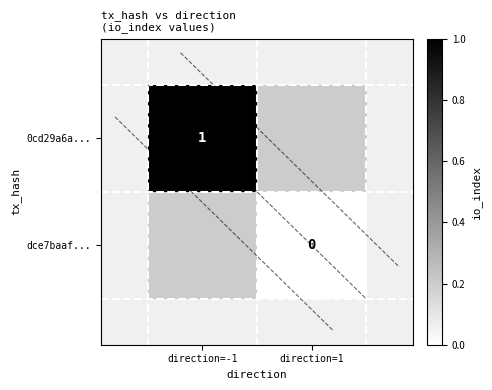

How many categories are shown in the chart?

2